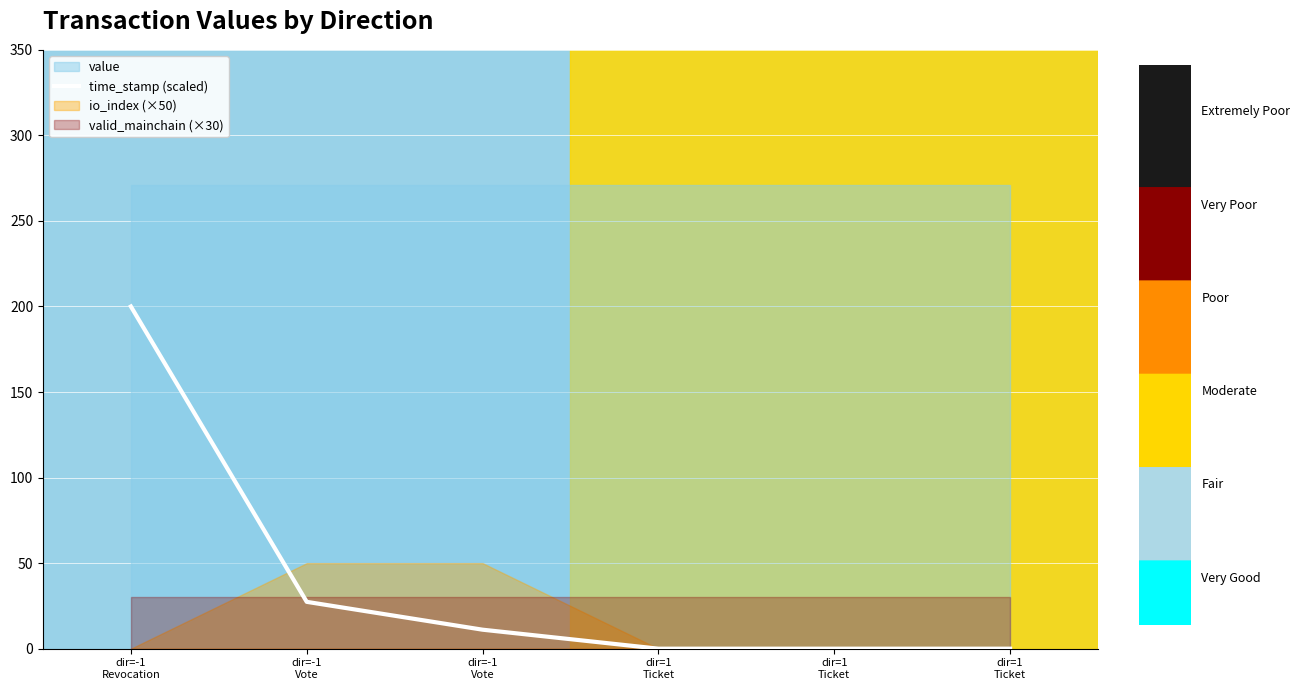

What is the value of the 1st point from the left?

200.0